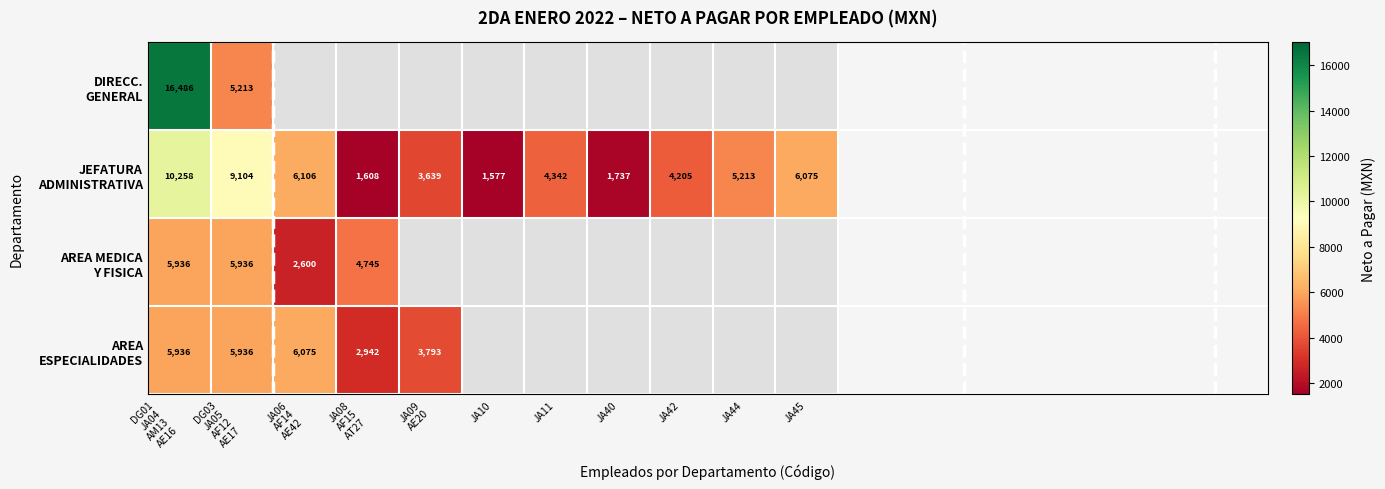

List the series in order of their peak value, highest first.

DIRECC. GENERAL, JEFATURA ADMINISTRATIVA, AREA ESPECIALIDADES, AREA MEDICA Y FISICA